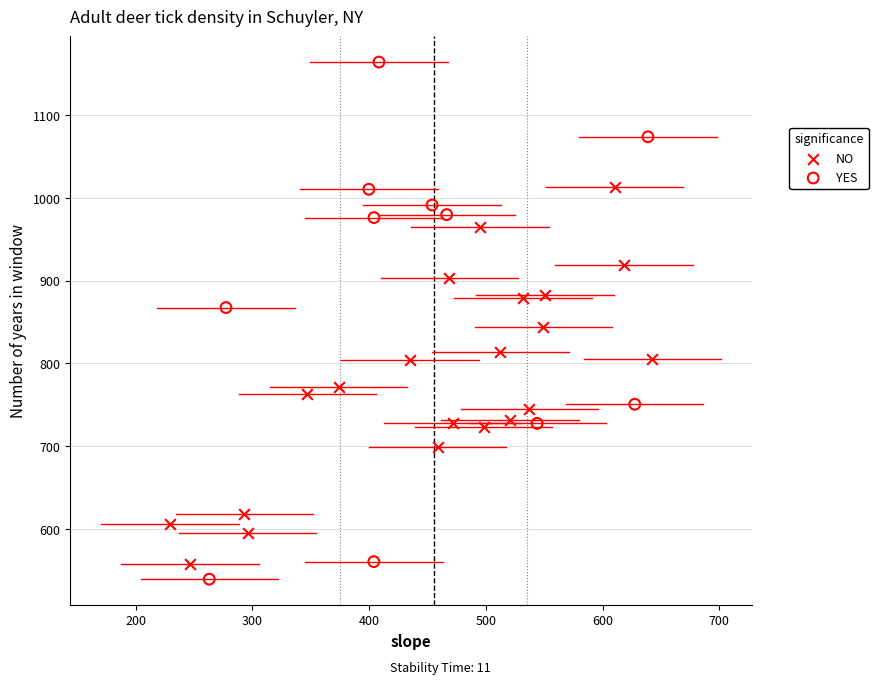

Which series contains the highest Y value?

YES